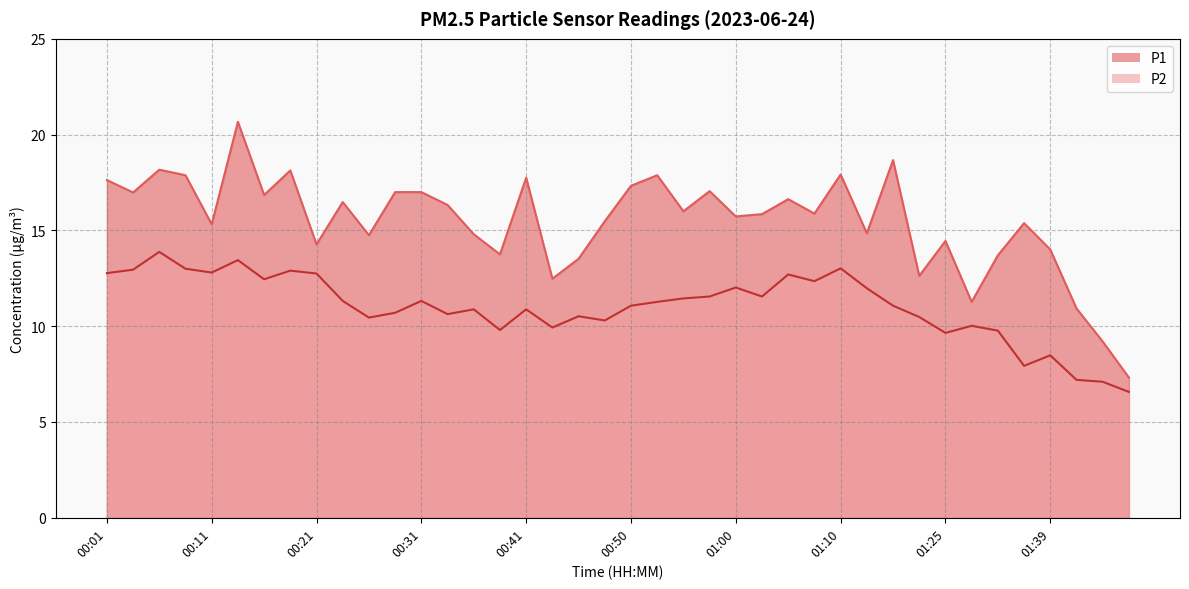

What is the label of the 14th point from the left?

00:33